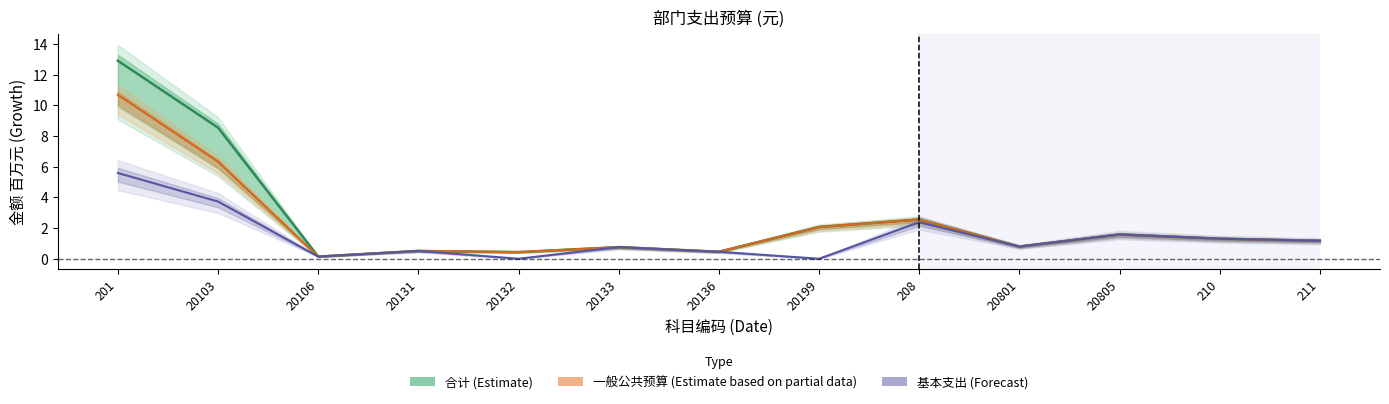

What are all the series names shown in the legend?

合计 (Estimate), 一般公共预算 (Partial Estimate), 基本支出 (Forecast)